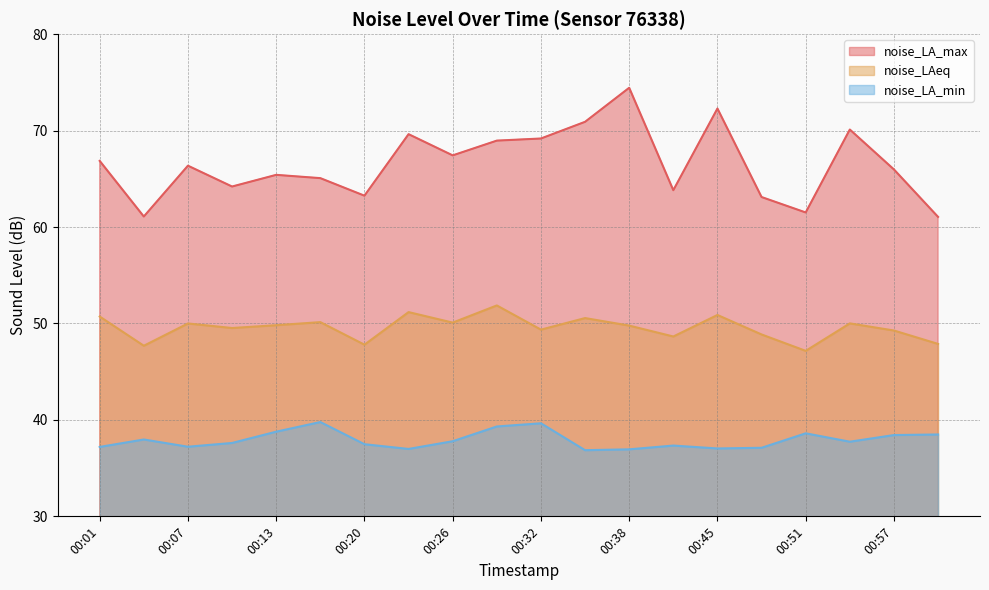

True or false: noise_LA_min and noise_LA_max cross at least once.

False